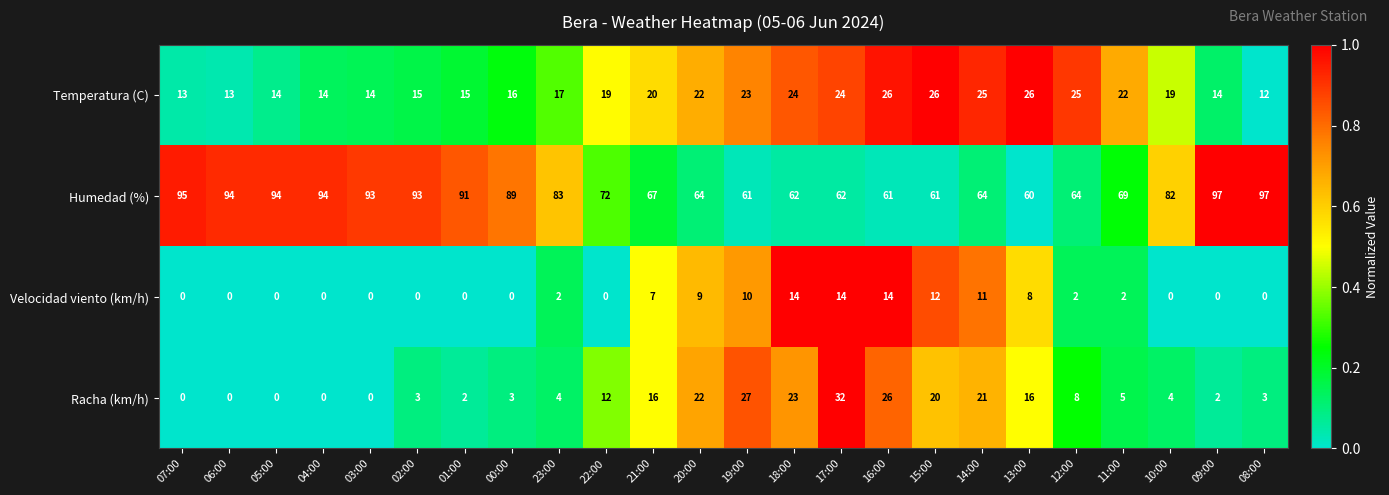

How many distinct data groups are displayed?

4